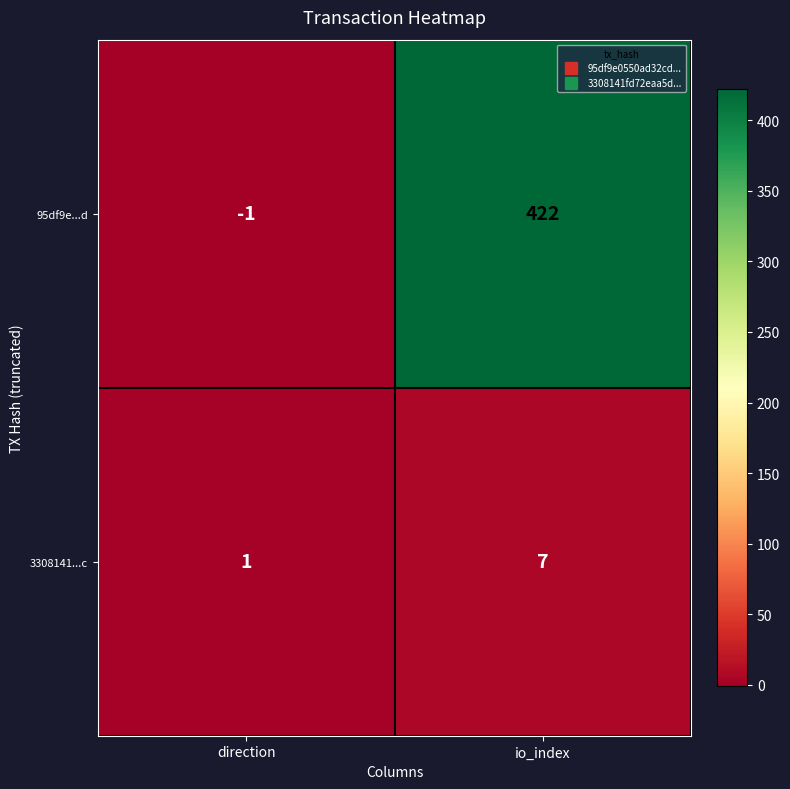

Which category has the lowest value across all series?

direction